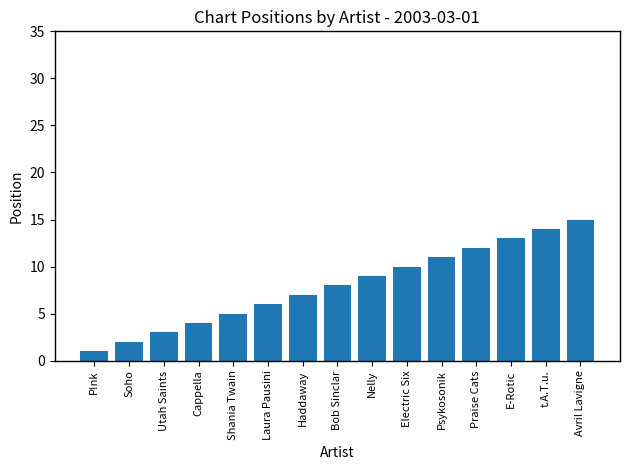

The value at E-Rotic is 19. True or false?

False